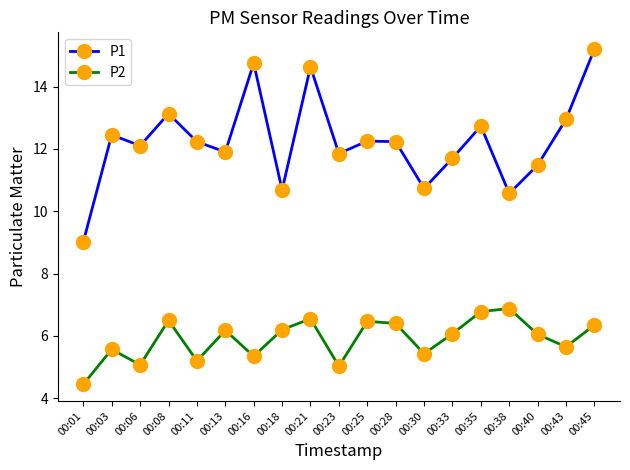

At which category is the sum across all series the highest?

00:45